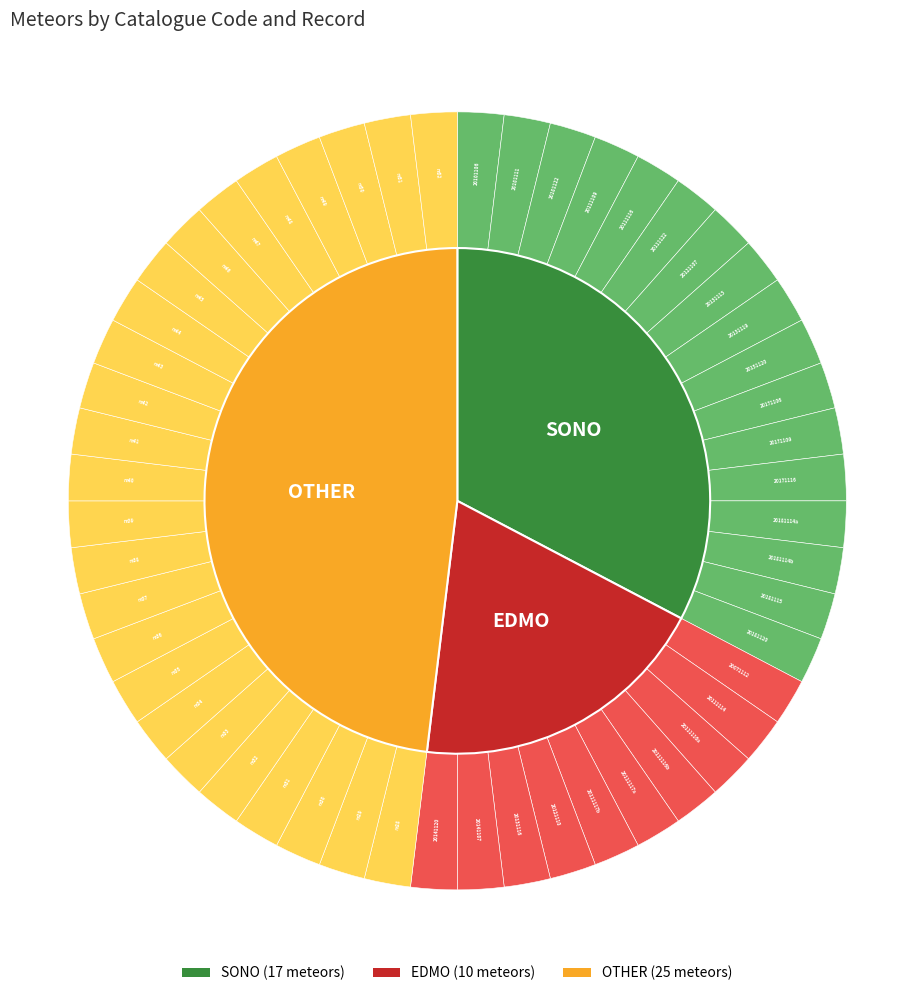

Is there a majority slice in this chart?

No